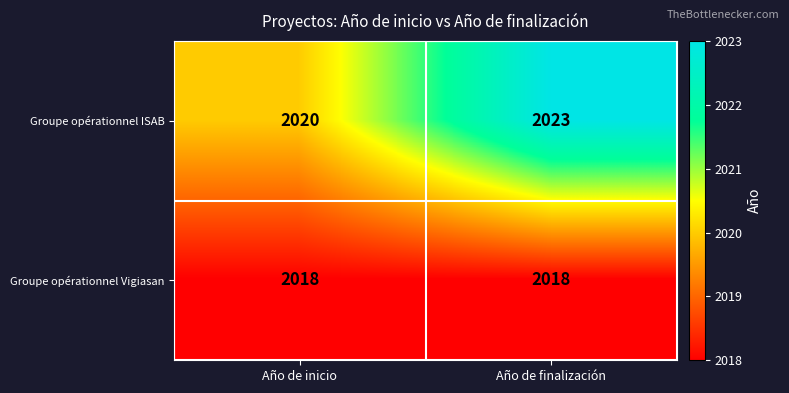

List the series in order of their peak value, highest first.

Groupe opérationnel ISAB, Groupe opérationnel Vigiasan